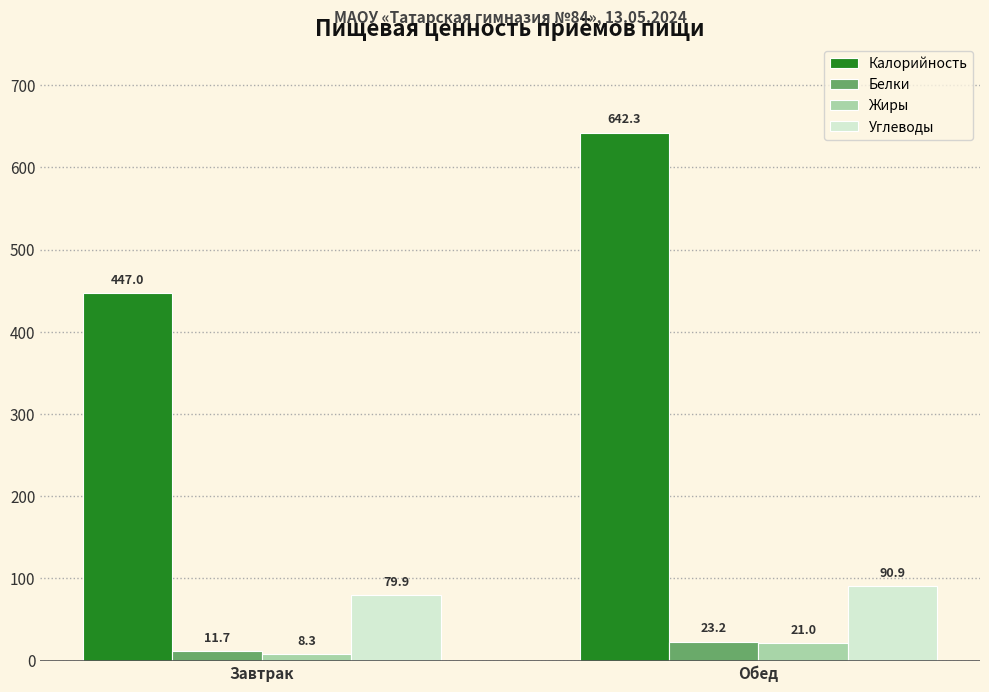

What is the maximum value for Углеводы?

90.9